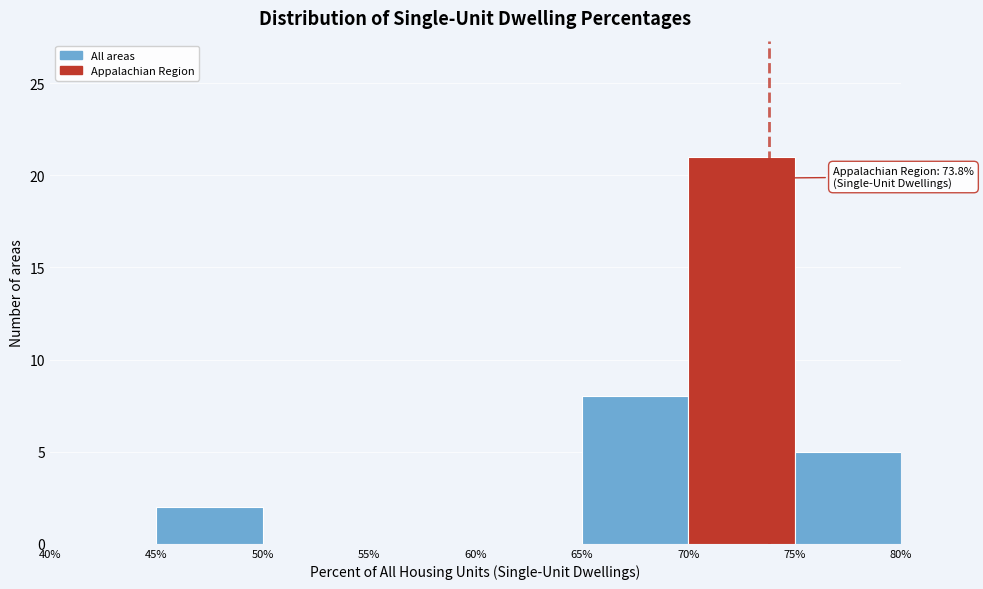

Which range on the x-axis has the tallest bar?

70% to 75%